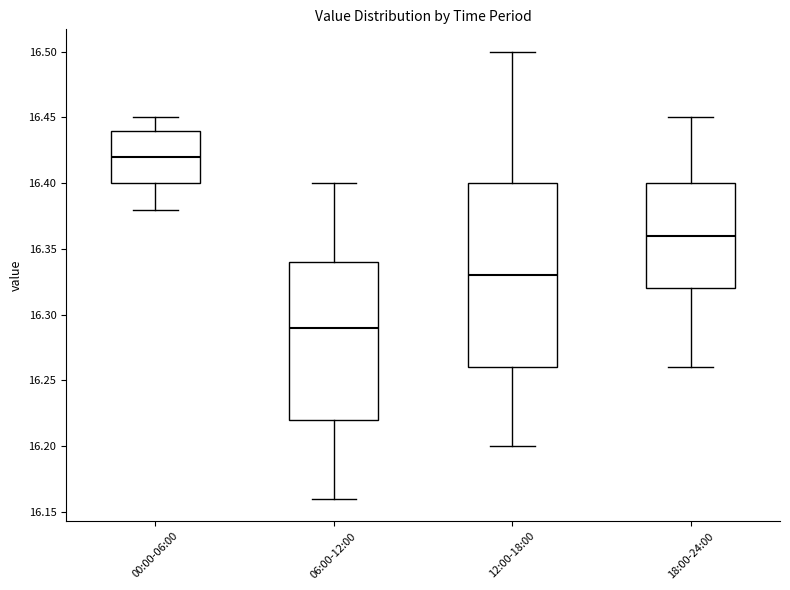

Which box is the tallest, from its lower edge to its upper edge?

12:00-18:00